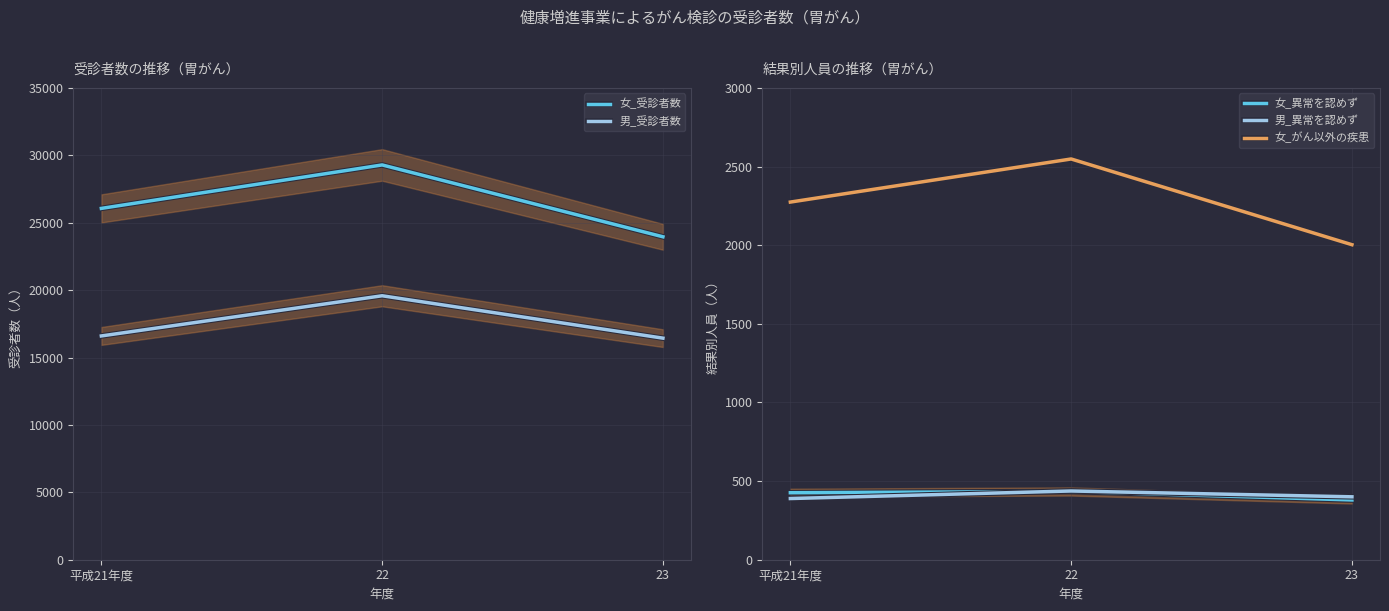

Rank the series at 平成21年度 from lowest to highest value.

男_異常を認めず, 女_異常を認めず, 女_がん以外の疾患, 男_受診者数, 女_受診者数